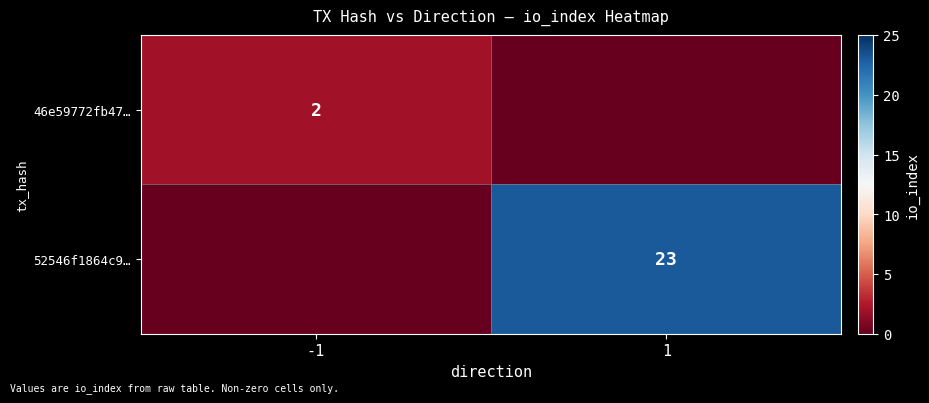

Is the value of 46e59772fb47… at -1 greater than the value of 52546f1864c9… at 1?

No